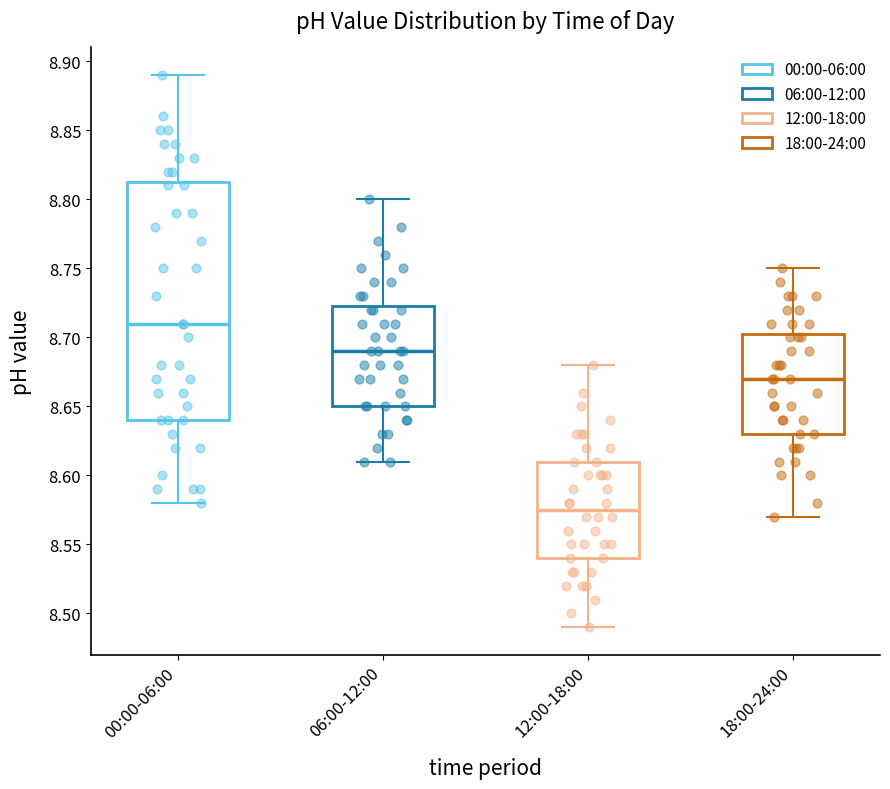

Reading left to right, read every box against the y-axis: the position of its median line, the range the box covers, and the ends of its whiskers. The values are not printed on the chart, so give them approximately, as read against the axis.

00:00-06:00: median 8.710, box 8.640 to 8.815, whiskers 8.580 to 8.890
06:00-12:00: median 8.690, box 8.650 to 8.725, whiskers 8.610 to 8.800
12:00-18:00: median 8.575, box 8.540 to 8.610, whiskers 8.490 to 8.680
18:00-24:00: median 8.670, box 8.630 to 8.705, whiskers 8.570 to 8.750